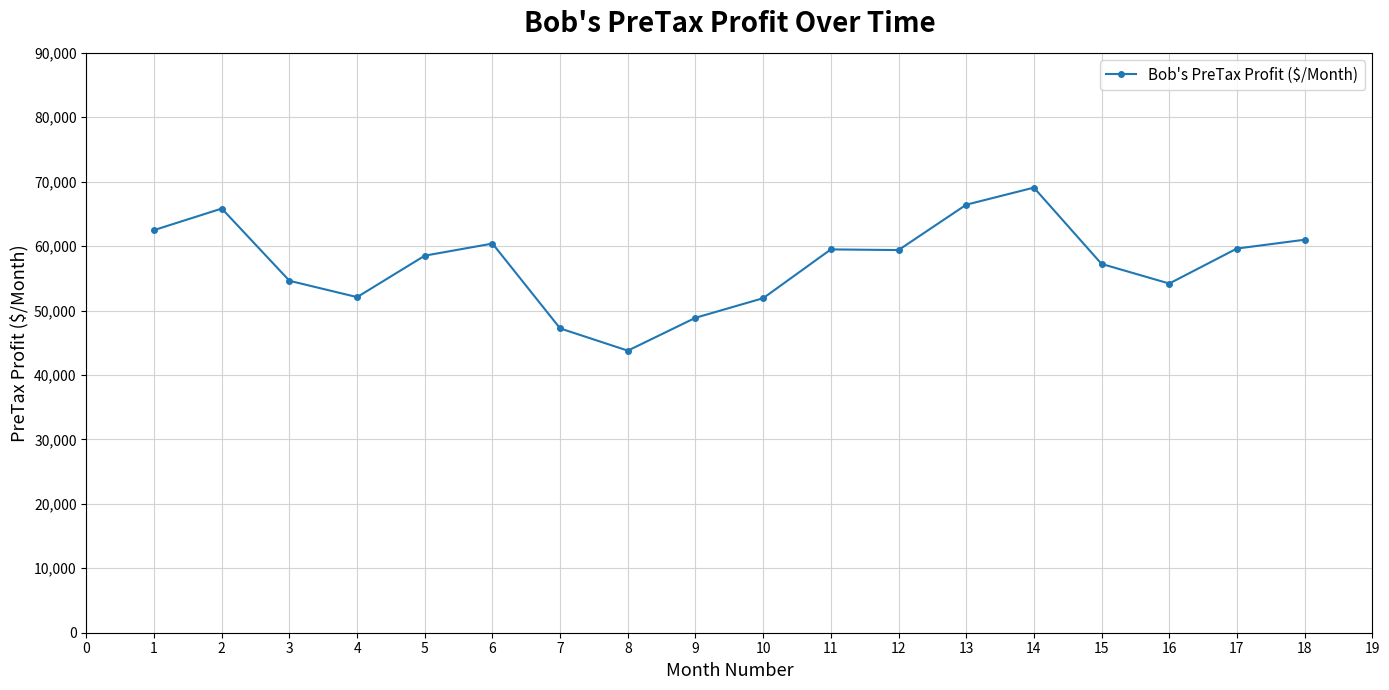

Which label corresponds to the largest value in the chart?

14